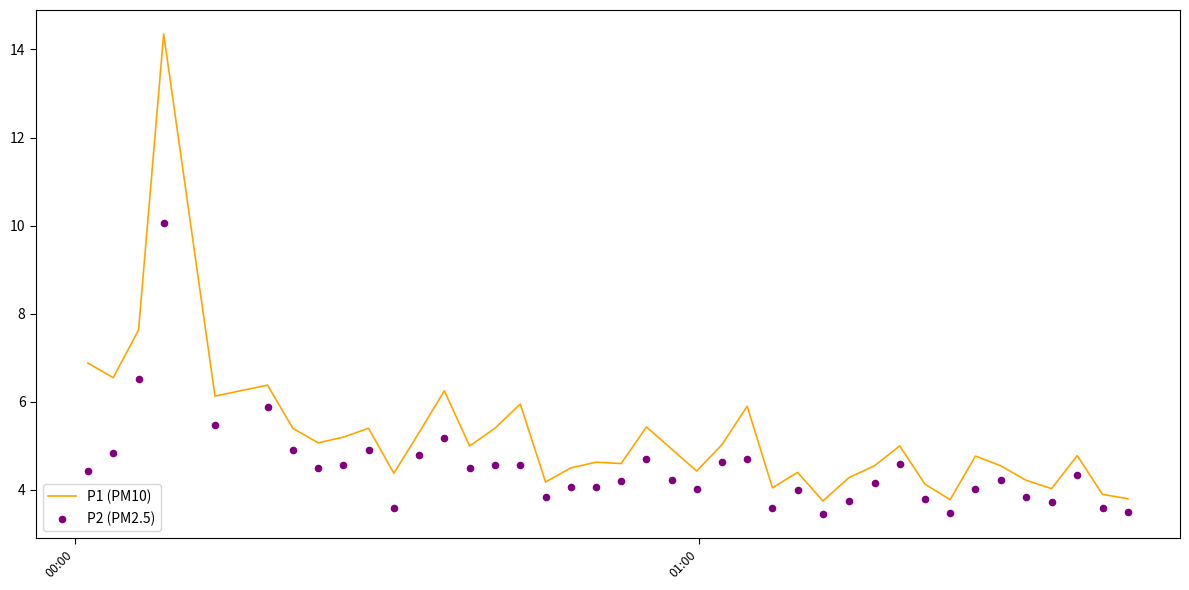

Which series contains the highest Y value?

P1 (PM10)